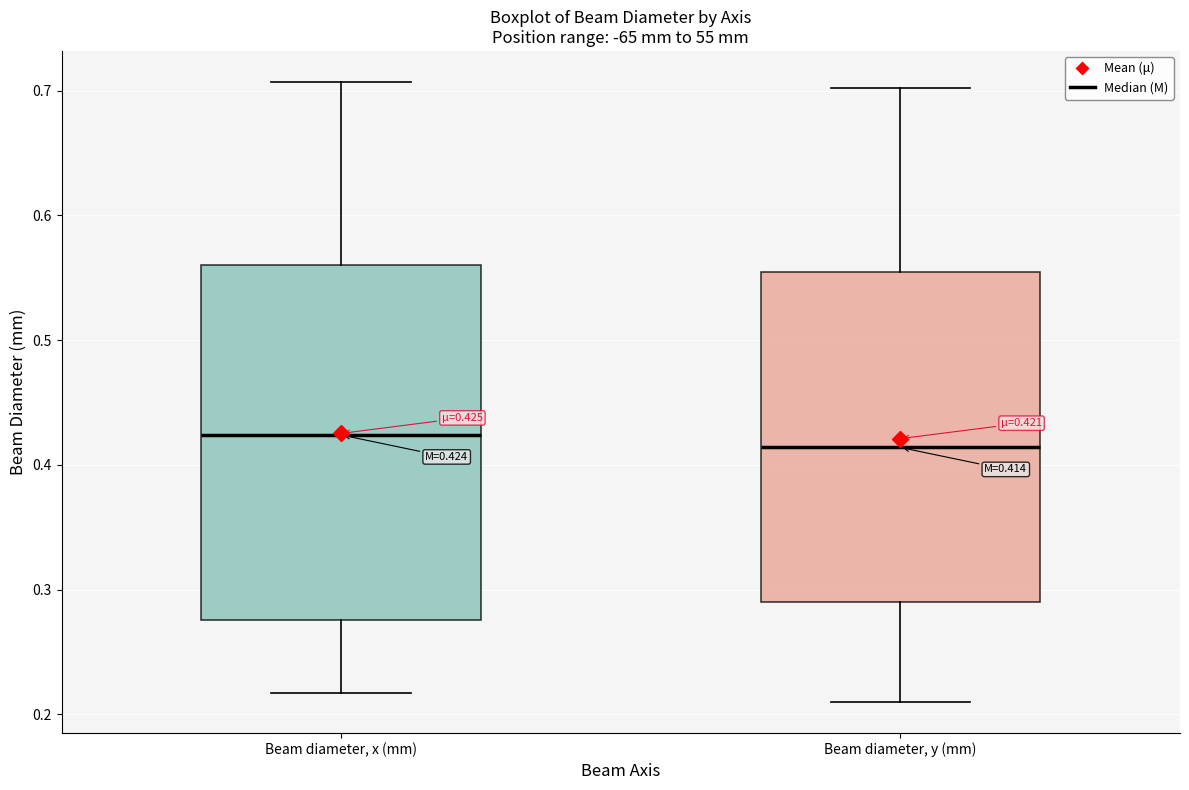

Which box has the highest median line?

Beam diameter, x (mm)